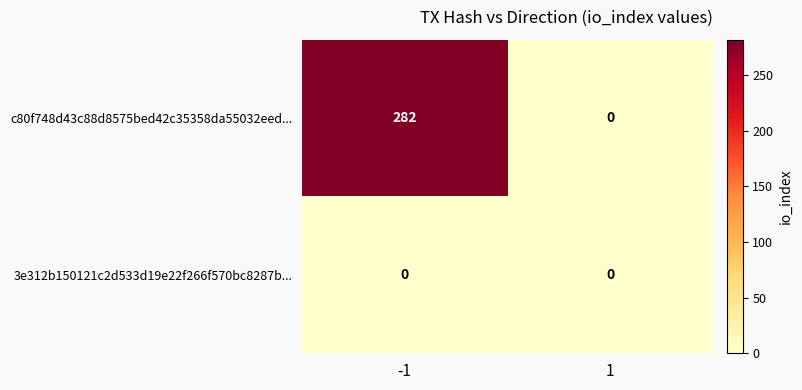

What is the difference between the maximum and minimum values in the c80f748d43c88d8575bed42c35358da55032eed... series?

282